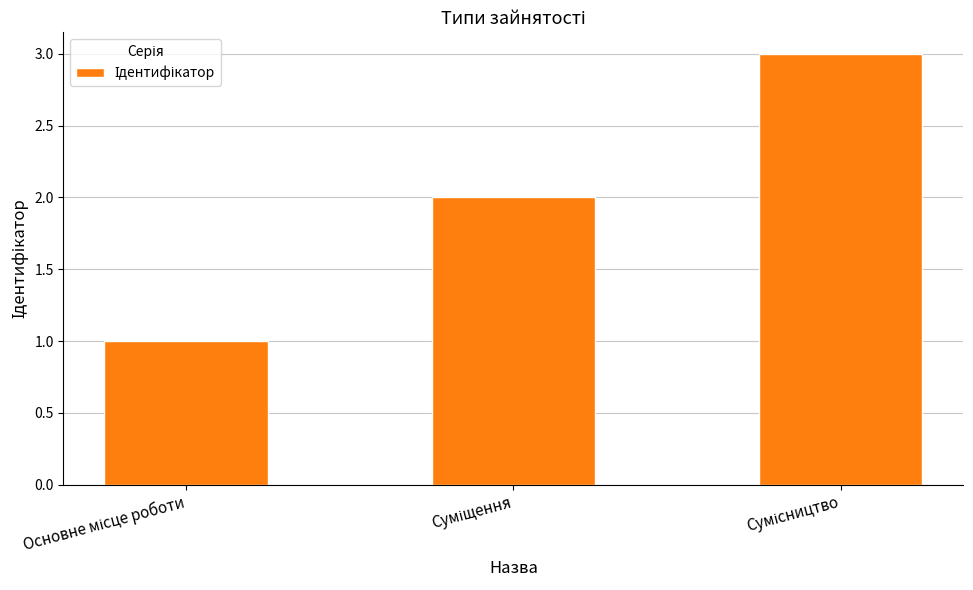

What is the maximum value shown in the chart?

3